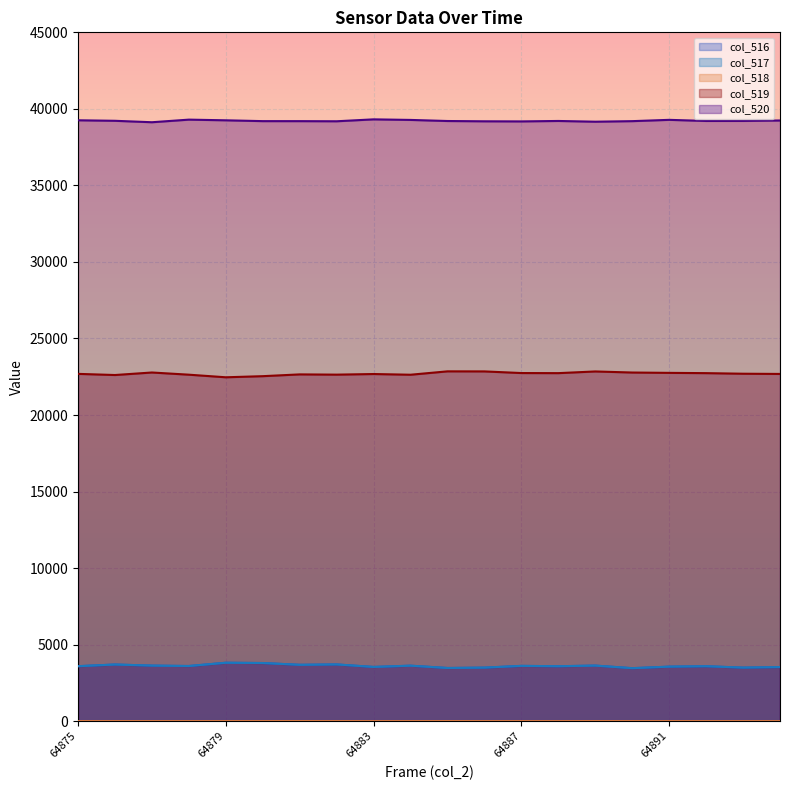

What is the sum of all col_518 values?

13